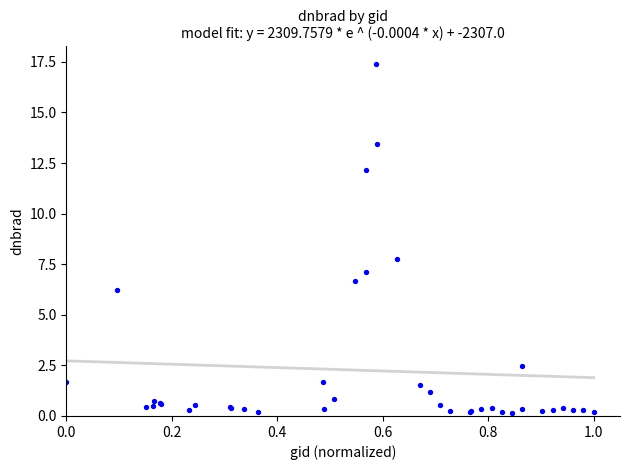

What Y value in the scatter plot is closest to 8?

7.8